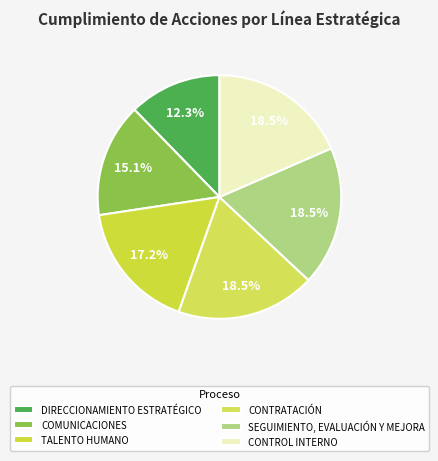

Count the number of slices in the pie.

6